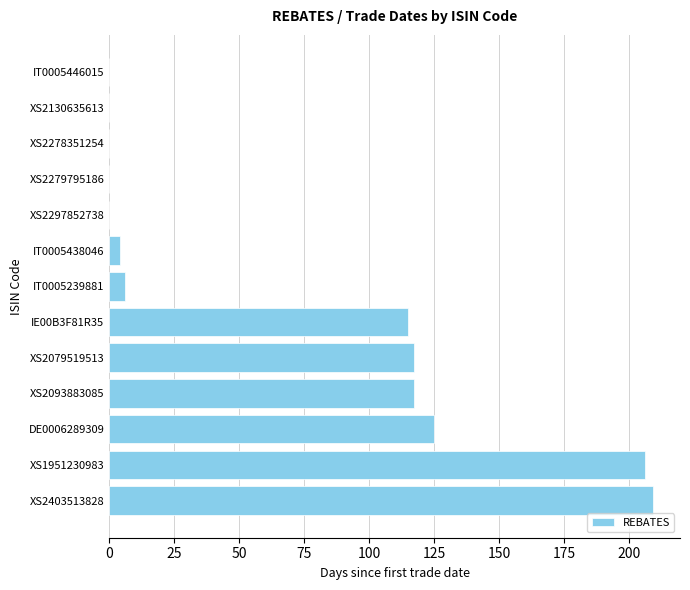

What is the sum of all values?

899